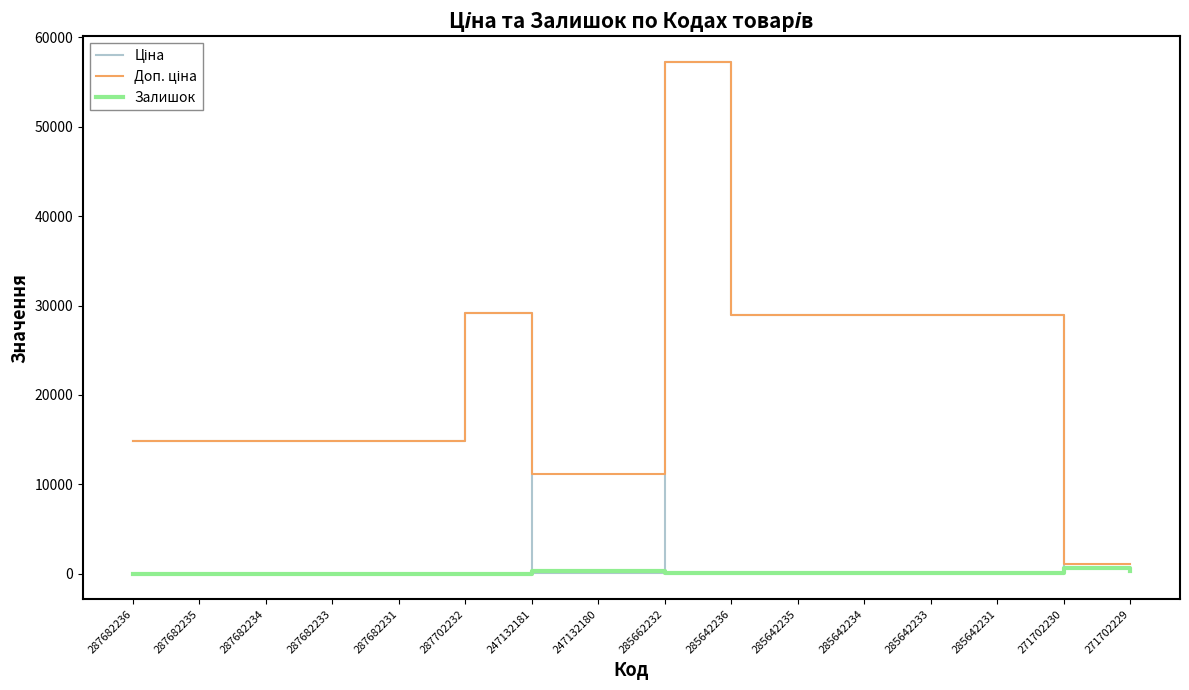

Which label corresponds to the largest value in the chart?

285662232